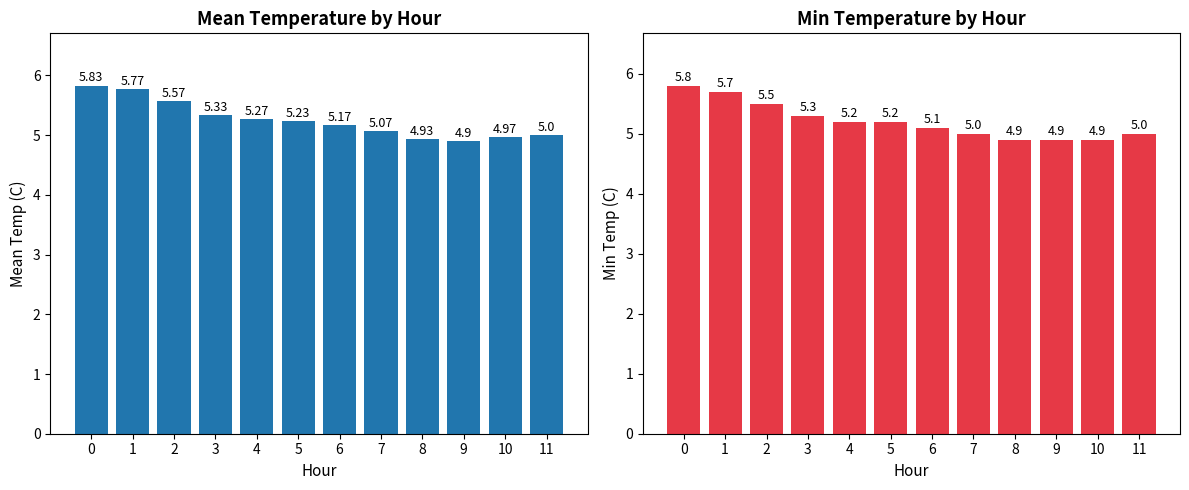

Are the bars grouped side by side (vs. stacked)?

Yes